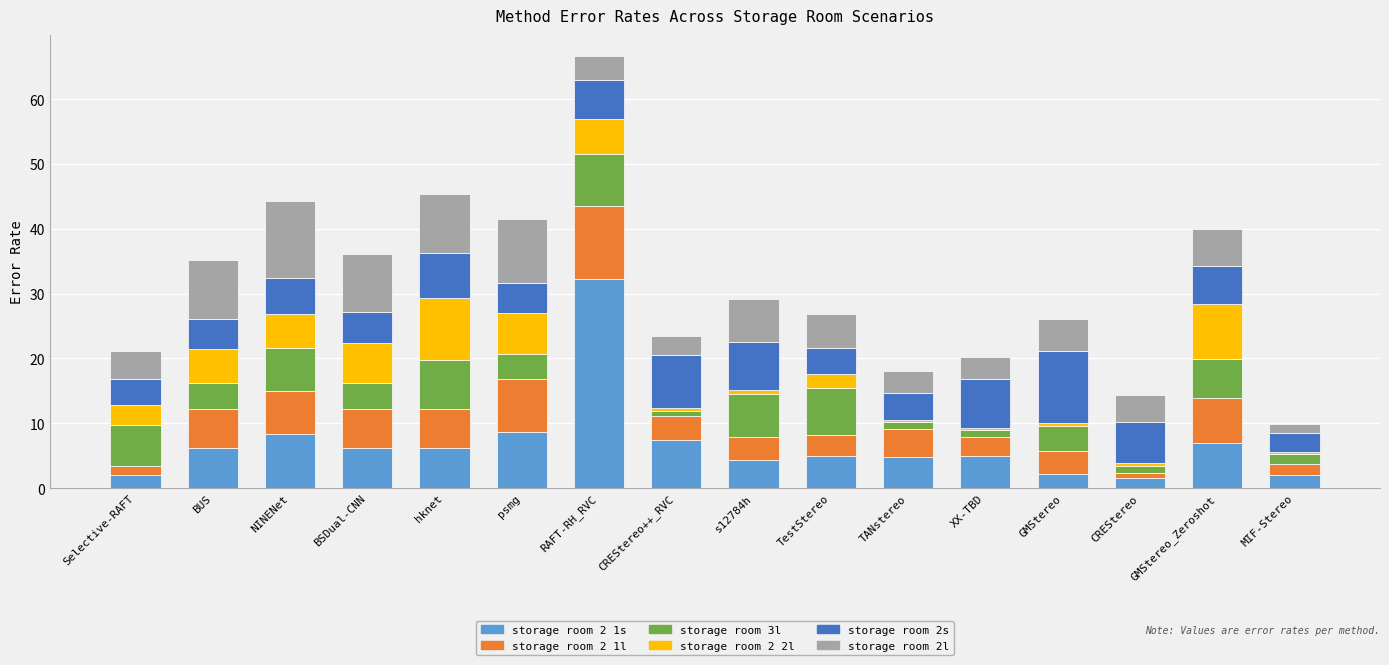

The value of storage room 2 1s at GMStereo_Zeroshot is 3.6. True or false?

False